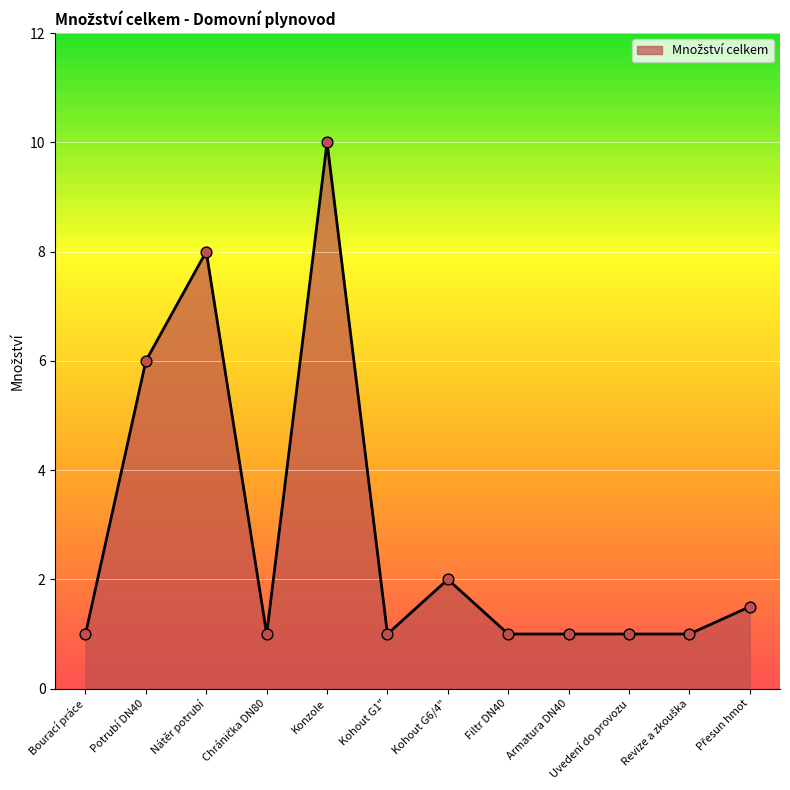

Between Bourací práce and Kohout G6/4", which is larger?

Kohout G6/4"